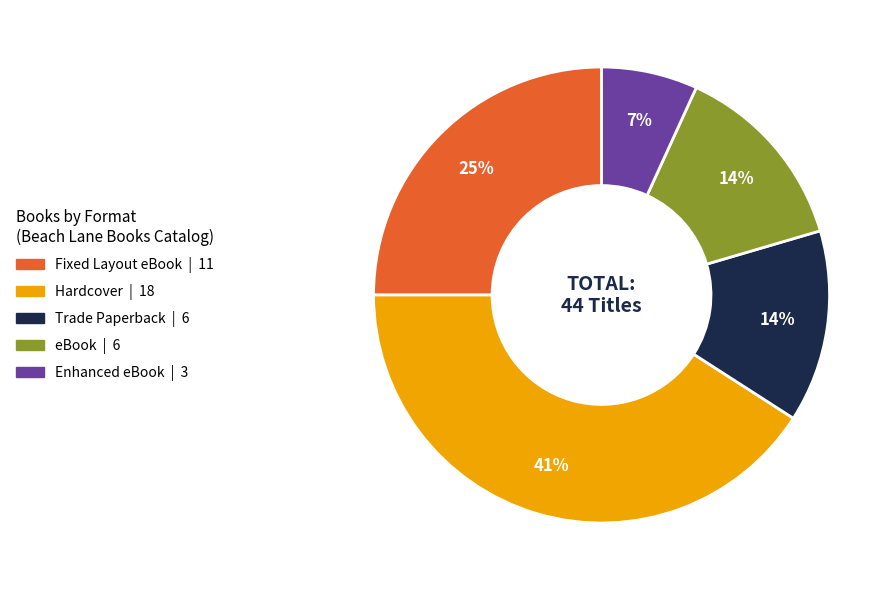

Is there a majority slice in this chart?

No